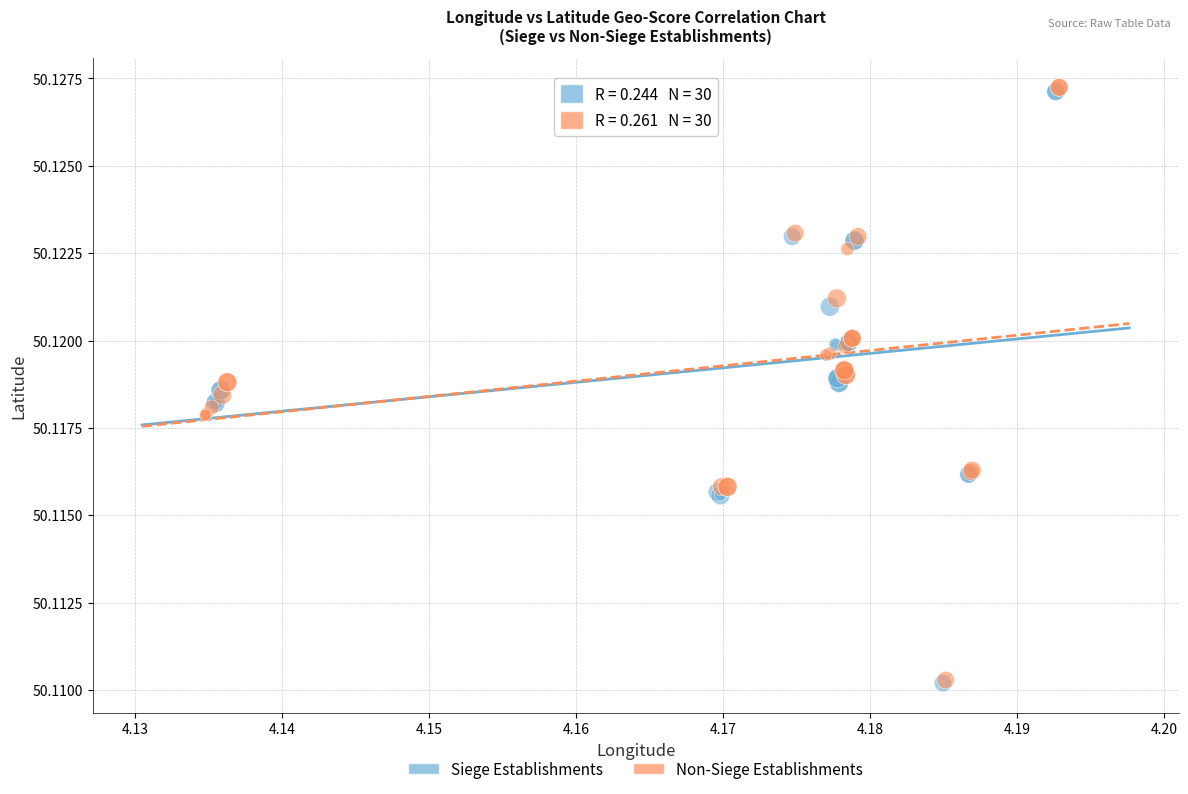

Which series has the largest Y range (max minus min)?

Non-Siege Establishments